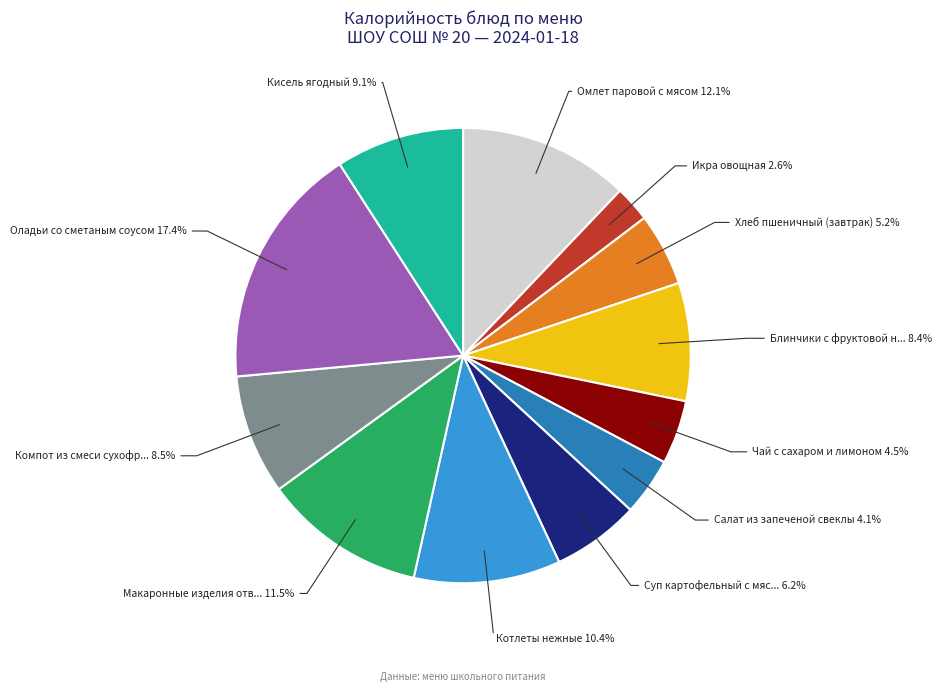

Does any single category account for the majority?

No